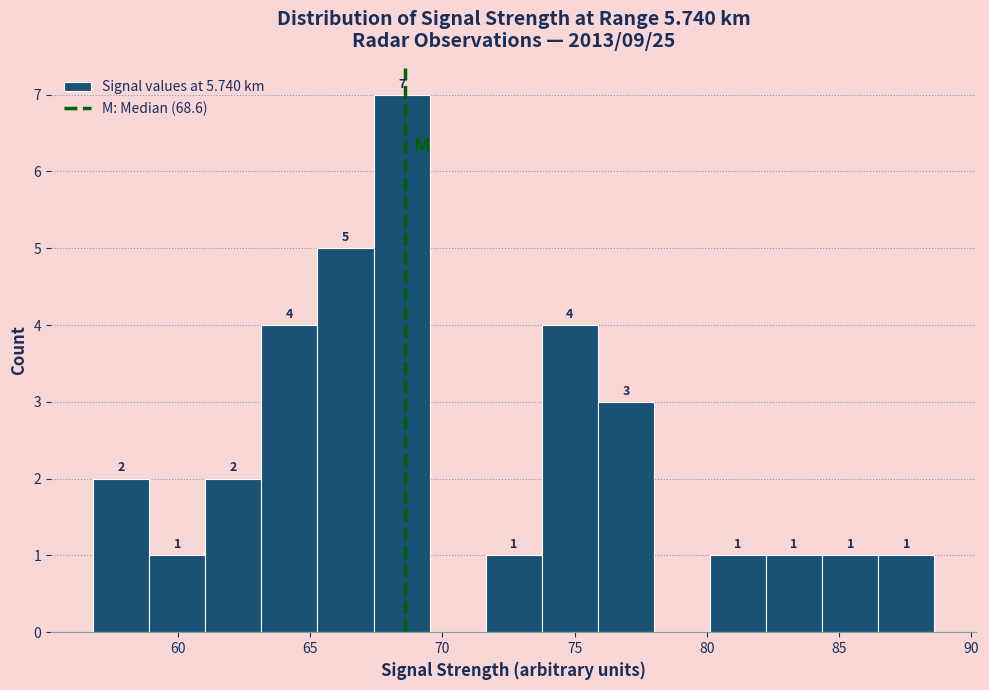

Over which range of the x-axis is the bar tallest?

67.5 to 69.5